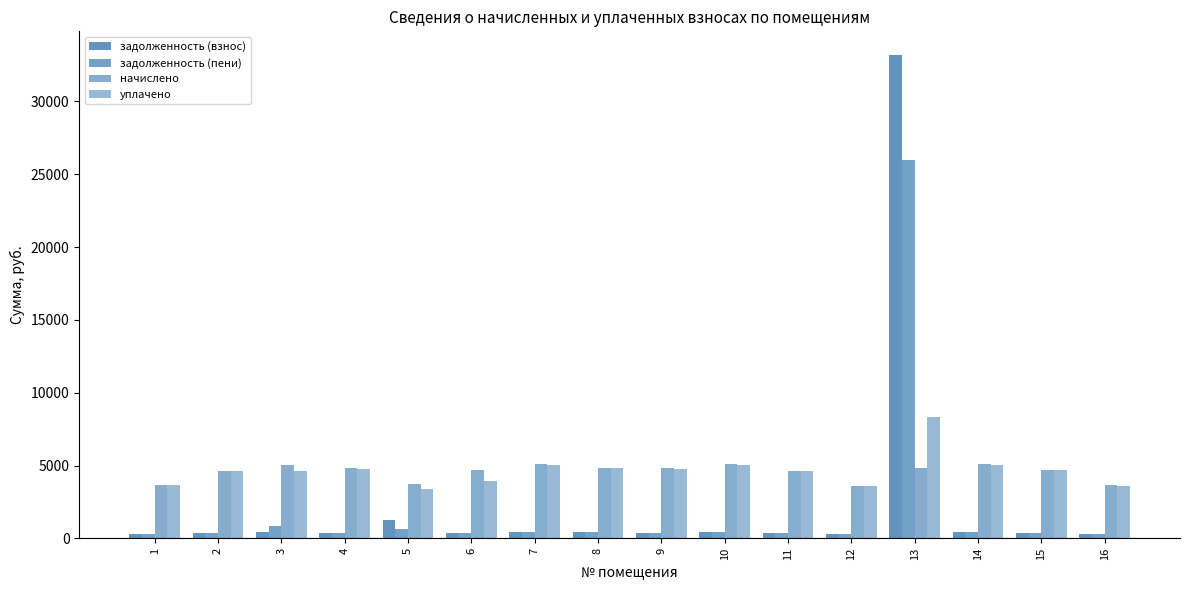

How many data points in задолженность (пени) are less than 401?

8